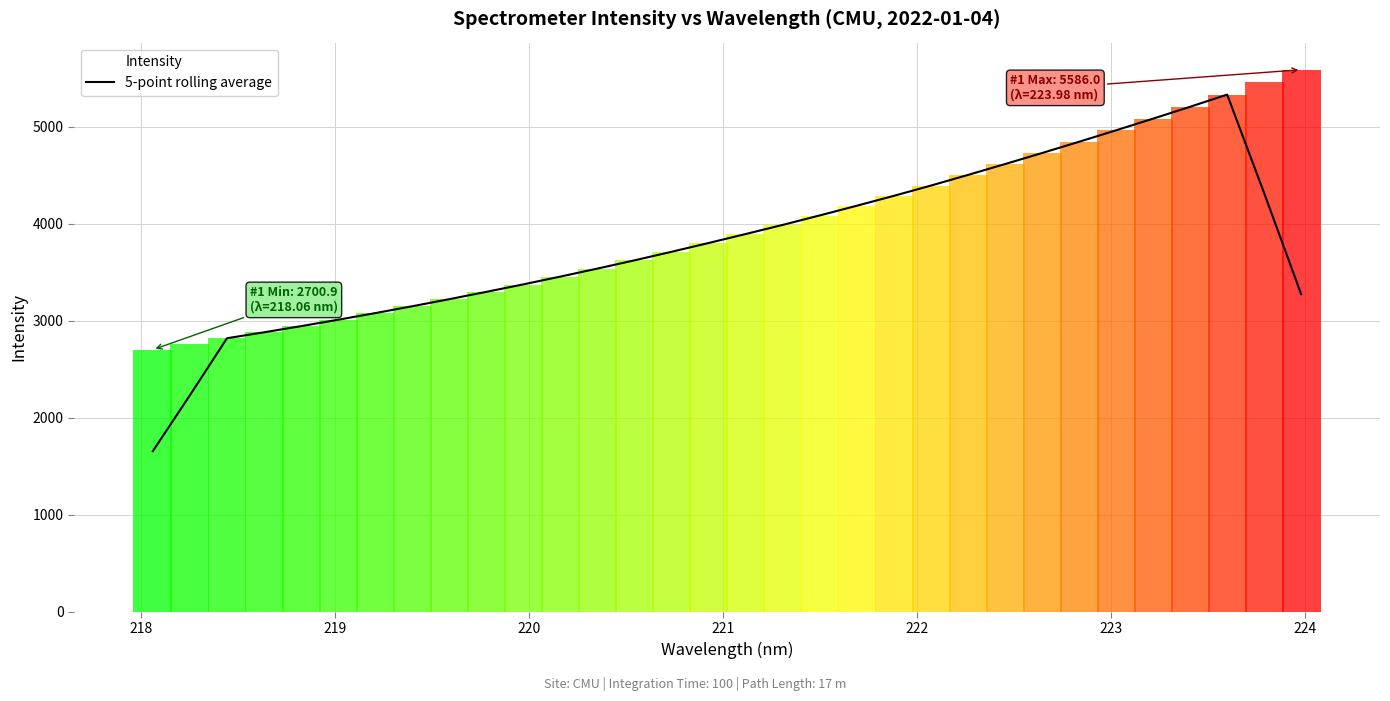

What is the highest value of the 5-point rolling average series?

5329.5